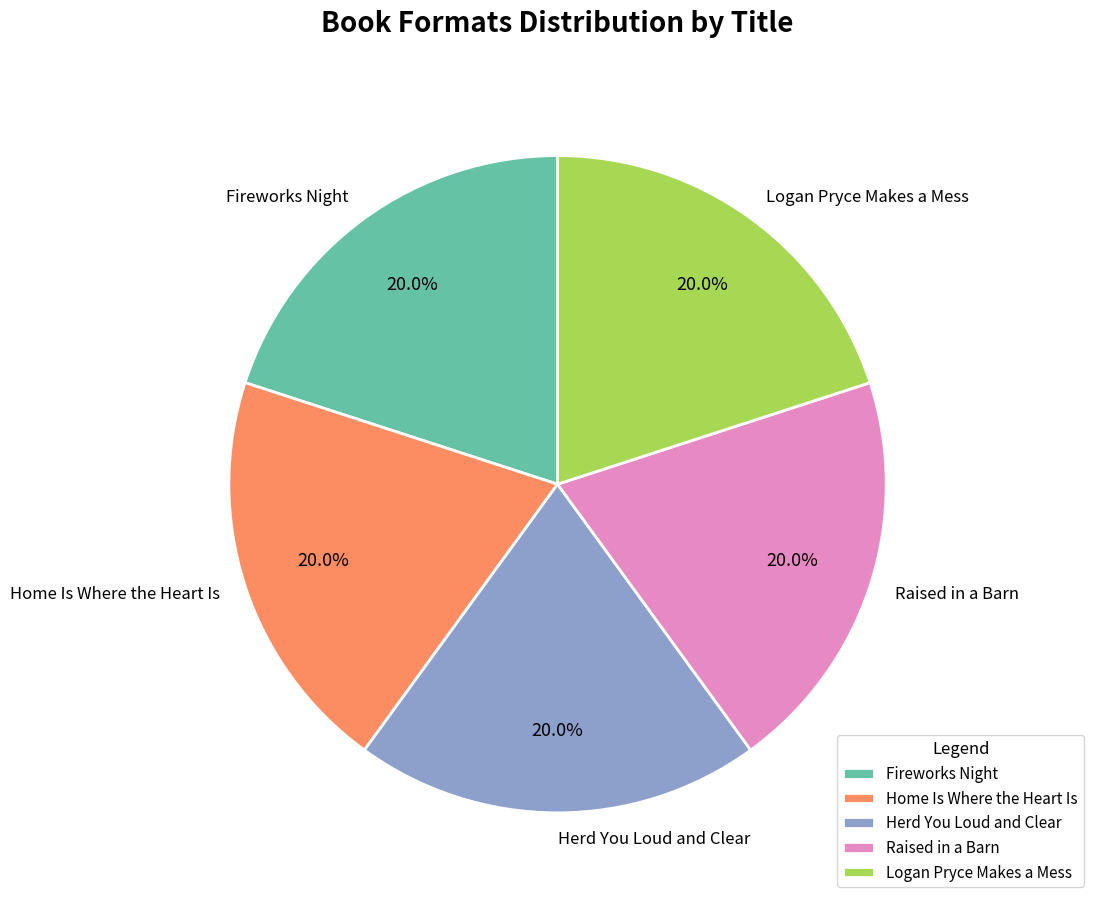

Is Logan Pryce Makes a Mess the majority of the pie?

No